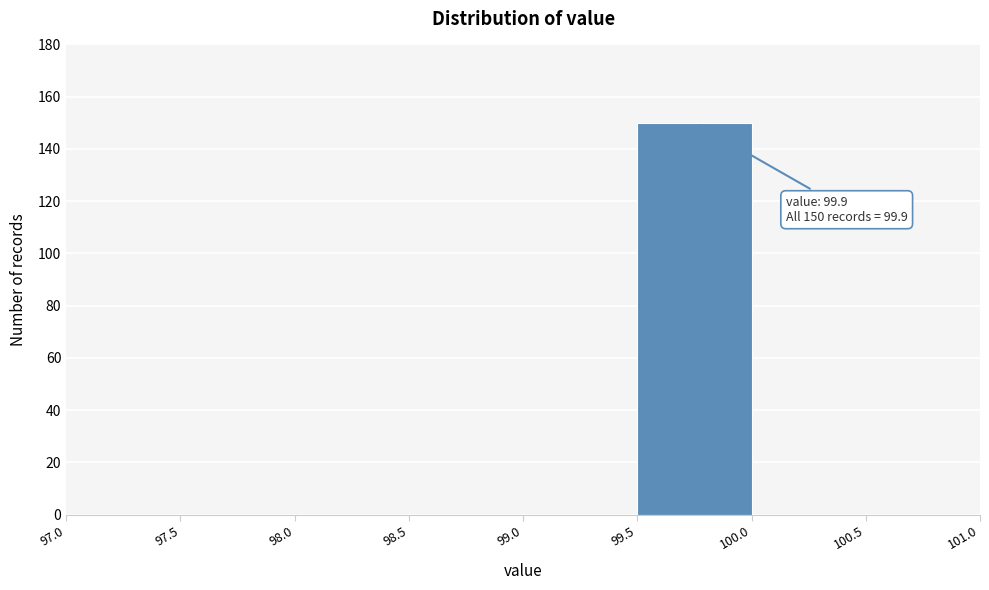

Which range on the x-axis has the tallest bar?

99.5 to 100.0